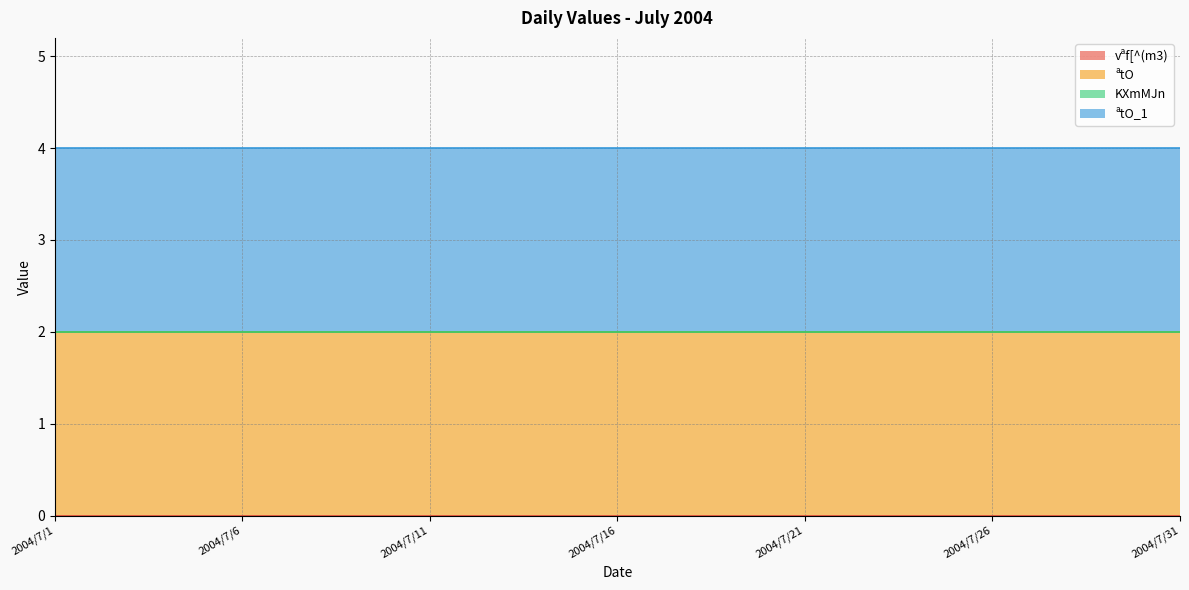

What is the total value across all series at 2004/7/24?

4